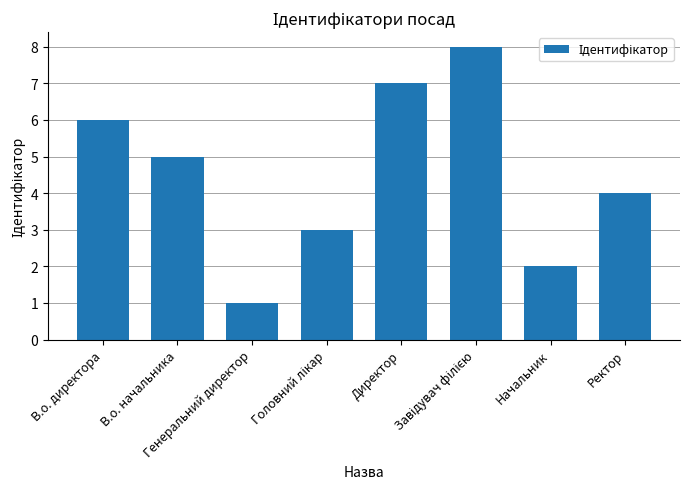

What is the difference between the maximum and minimum values?

7